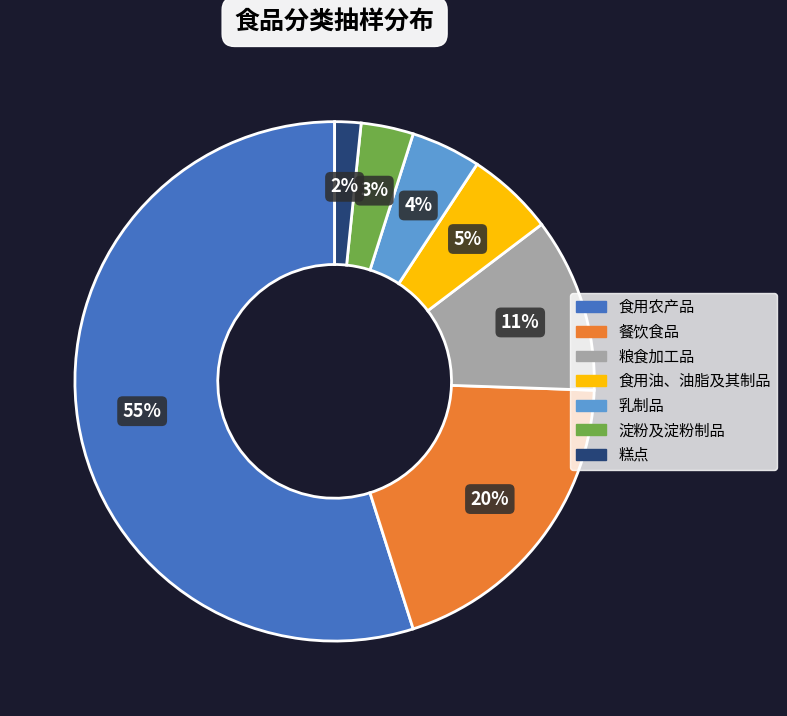

To the nearest percent, what is the average slice percentage?

14%